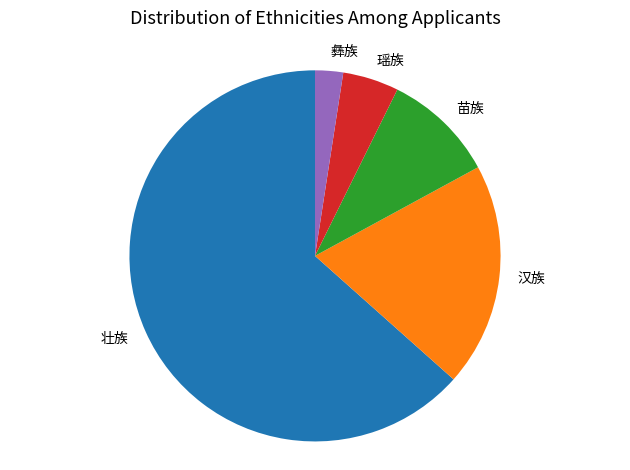

What is the smallest slice in the pie chart?

彝族